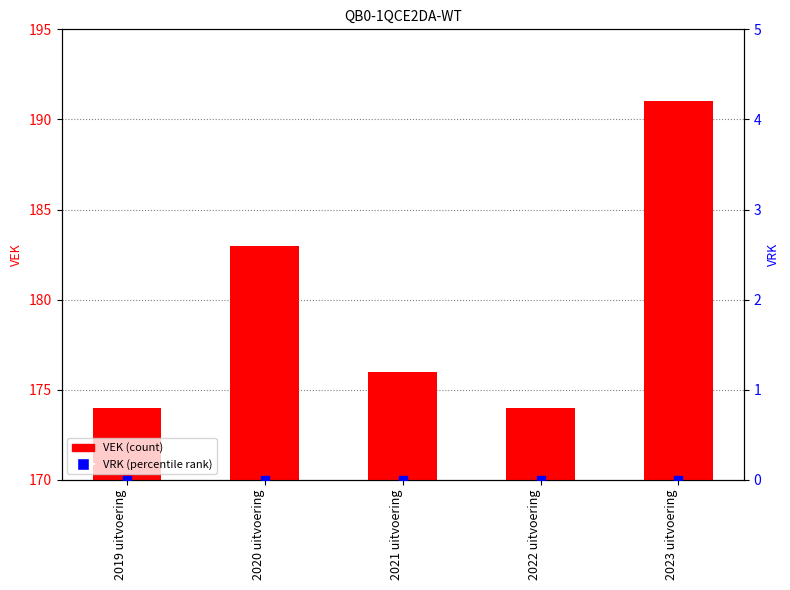

At which category is the sum across all series the highest?

2023 uitvoering